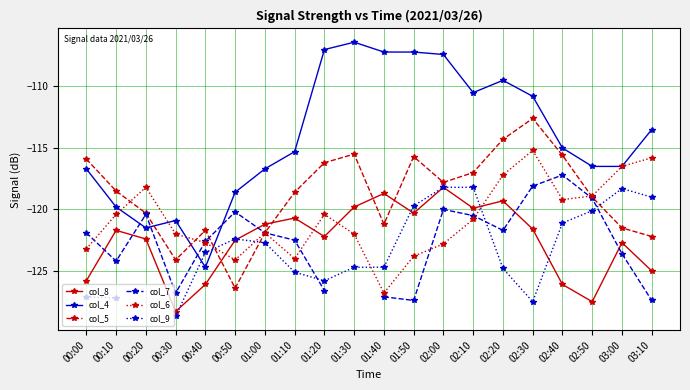

What is the difference between the highest and lowest values at 00:30?

7.8